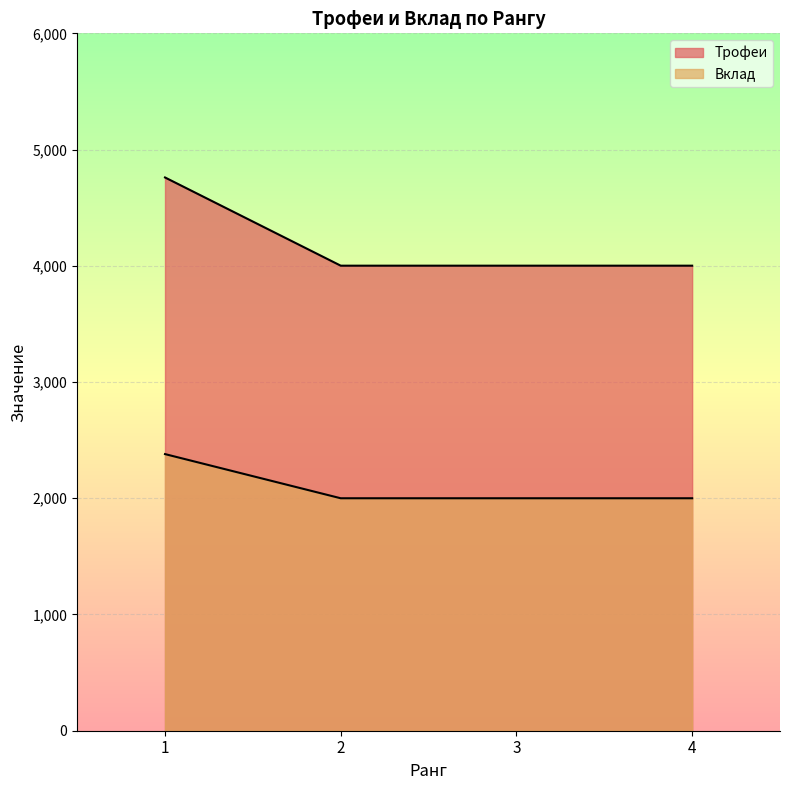

Is it true that Трофеи equals 2392 at 1?

False